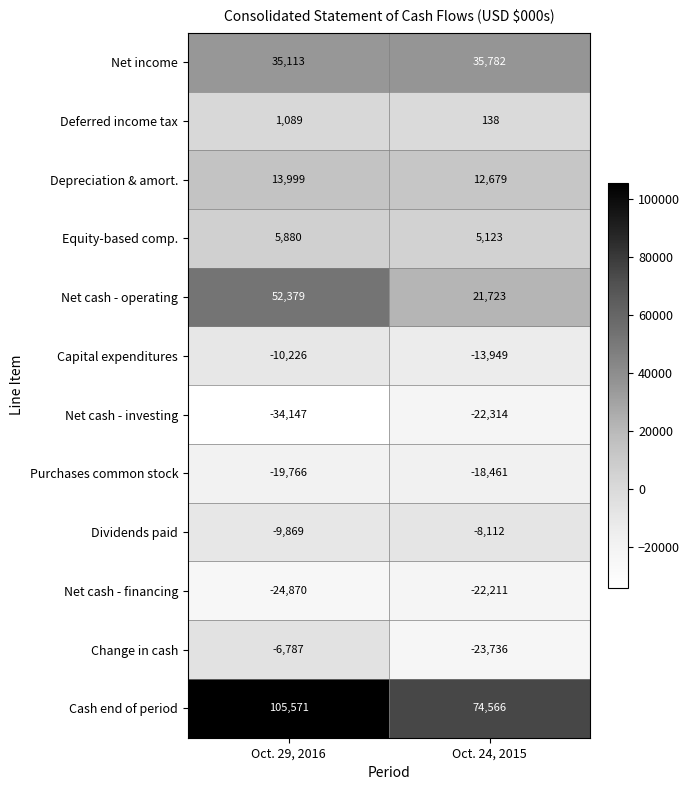

How many data points does each series have?

2